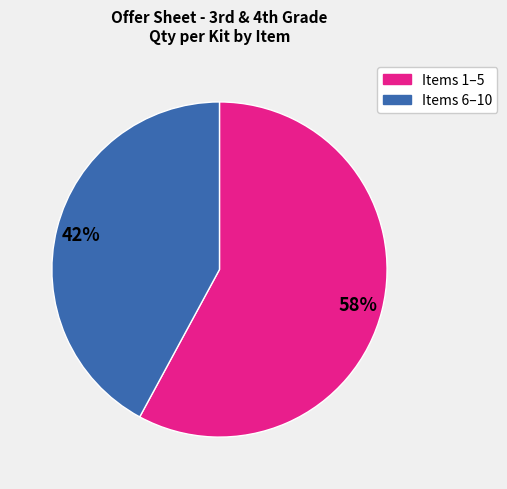

To the nearest percent, what is the difference between the largest and smallest slice percentages?

16%